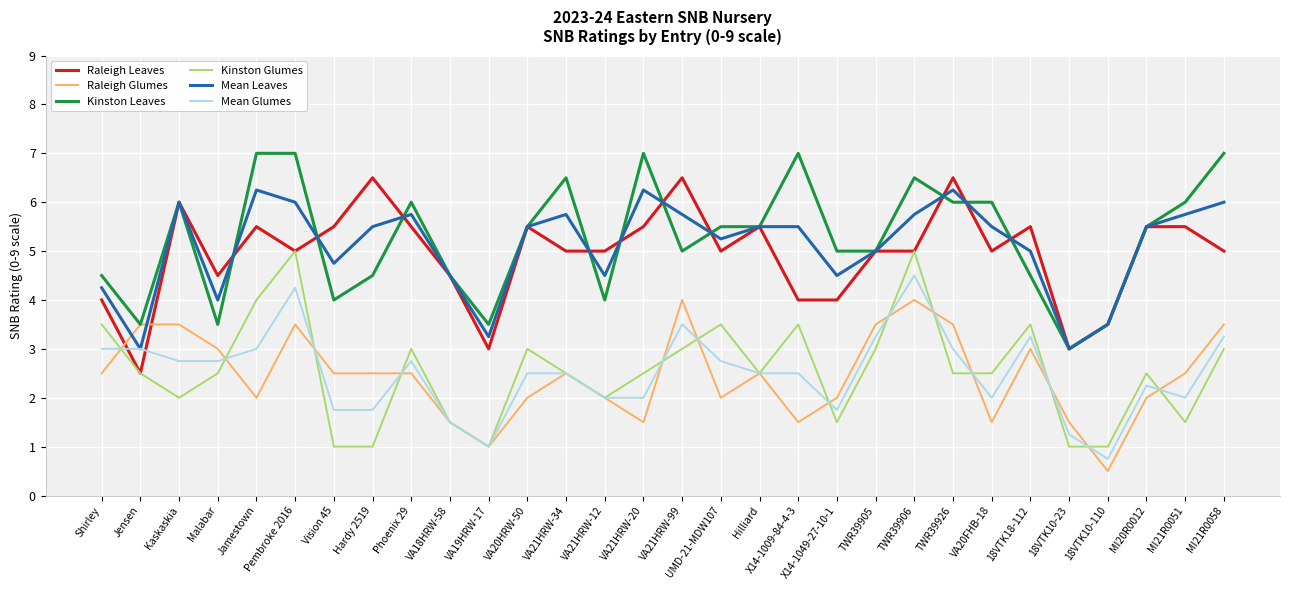

What is the spread (max minus min) of values at Kaskaskia?

4.0